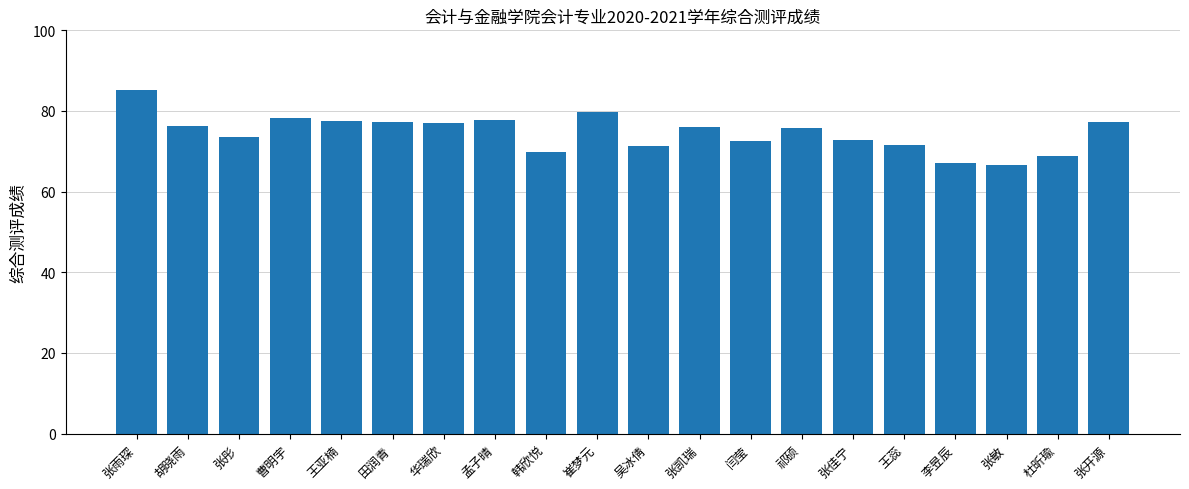

What is the difference between the values at 李昱辰 and 田润青?

10.1